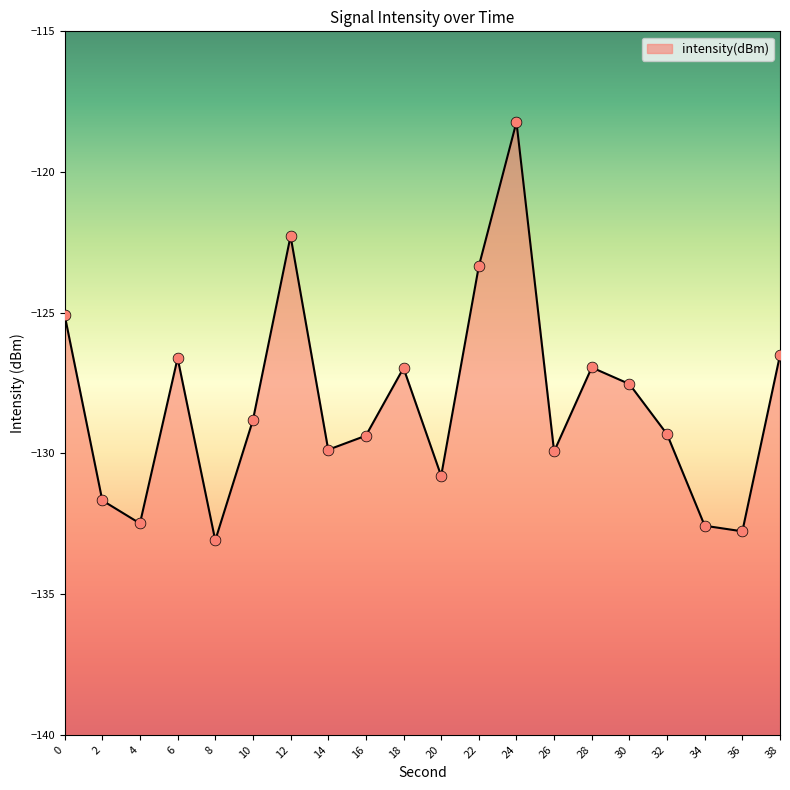

Which has a higher value, 8 or 18?

18